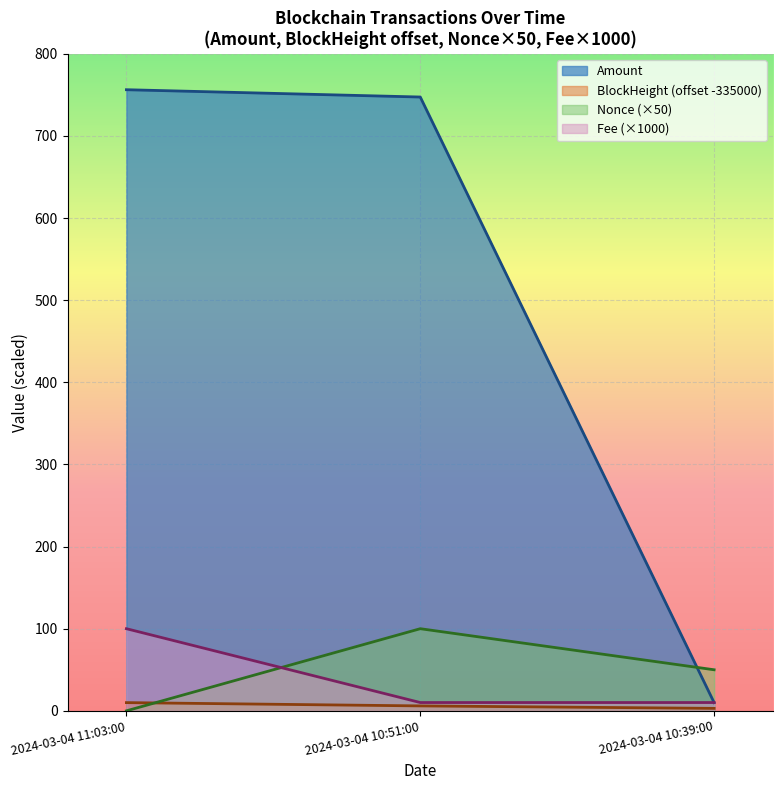

Reading left to right, what are all the values shown in this chart?

Amount: 756.2	747.3	10.0
Fee: 100.0	10.1	10.1
BlockHeight: 10.0	6.0	3.0
Nonce: 0.0	100.0	50.0